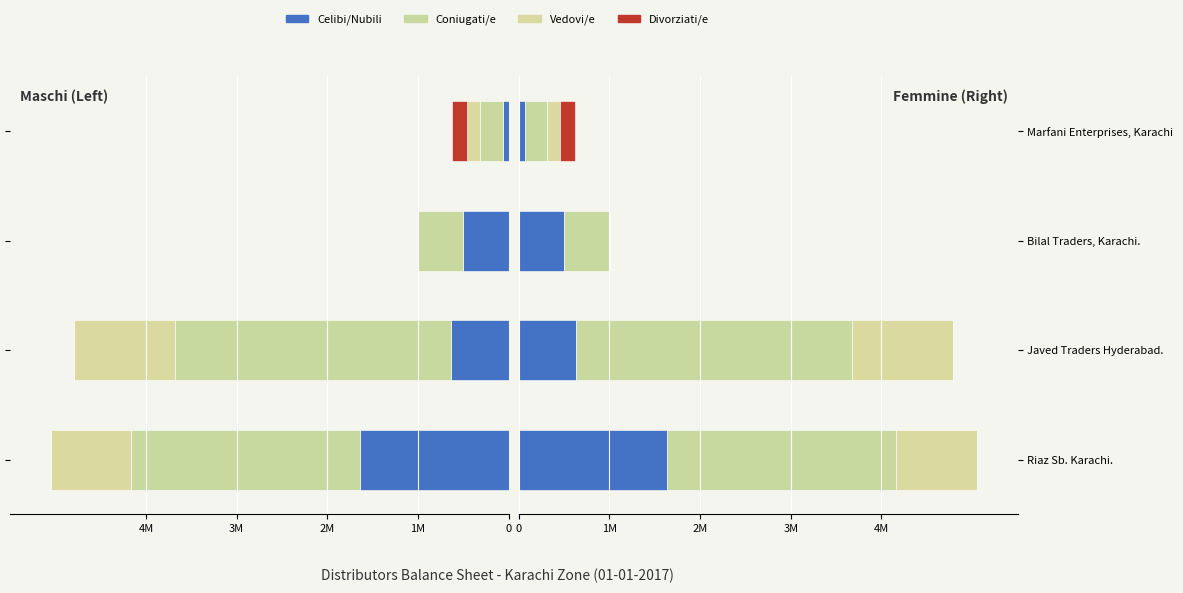

Which series has the widest spread of values?

Coniugati/e